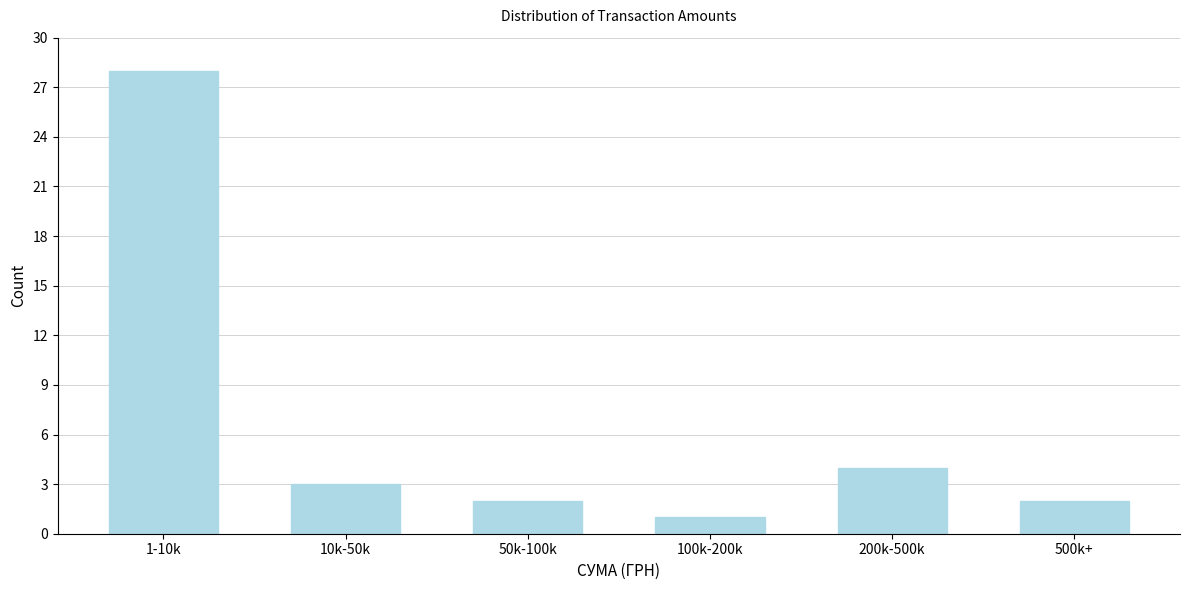

Reading left to right, transcribe all the data shown in this chart.

1-10k=28	10k-50k=3	50k-100k=2	100k-200k=1	200k-500k=4	500k+=2